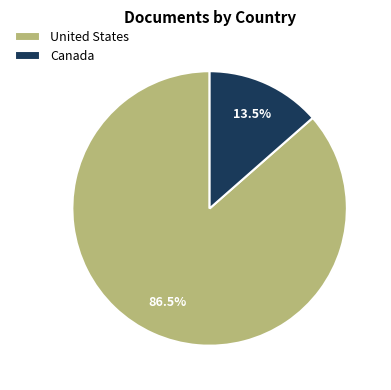

Between United States and Canada, which is larger?

United States